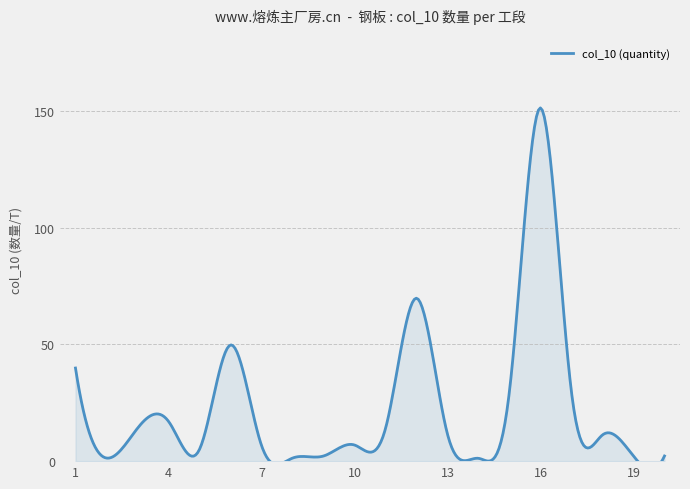

List the labels in order of value, smallest first.

14, 8, 2, 19, 9, 20, 5, 7, 10, 18, 13, 11, 3, 4, 17, 15, 1, 6, 12, 16